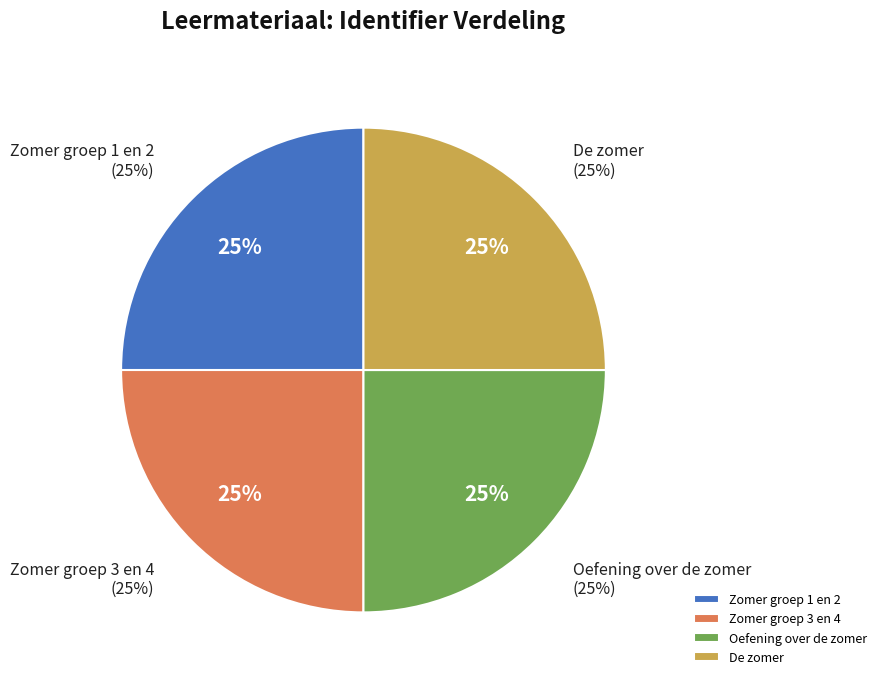

Is it true that Zomer groep 3 en 4 is 15% of the pie?

False